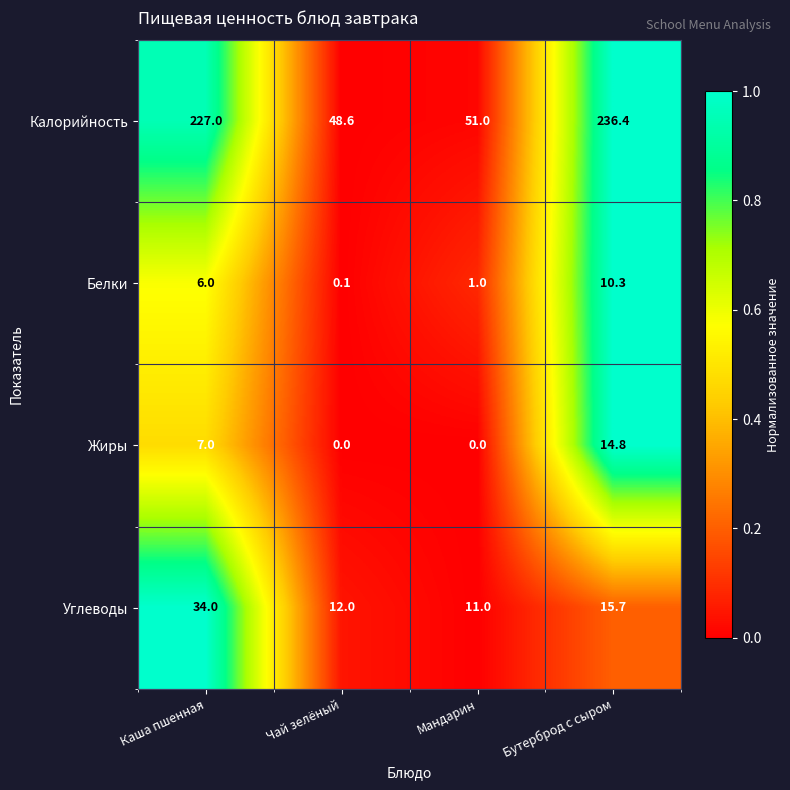

Rank the series by their maximum value, from highest to lowest.

Калорийность, Углеводы, Жиры, Белки